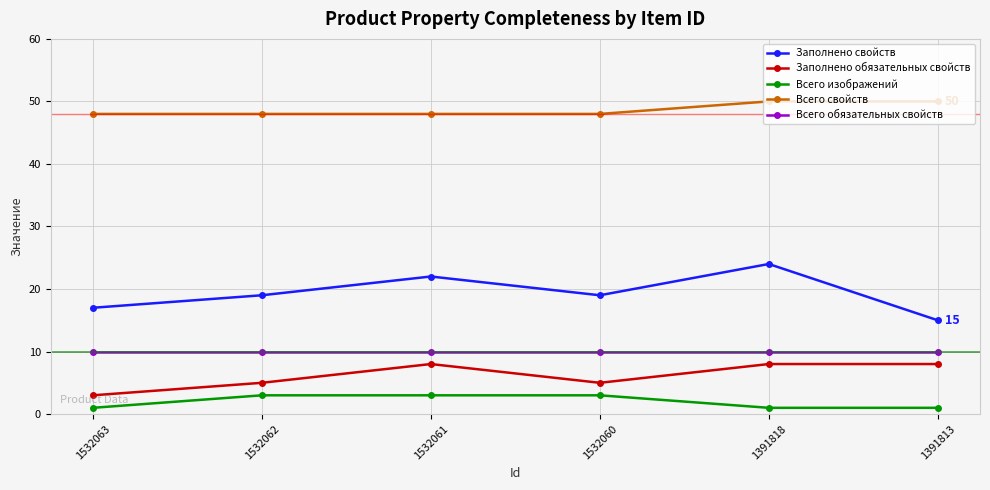

Reading left to right, extract all data points from this chart.

Заполнено свойств: 1532063=17	1532062=19	1532061=22	1532060=19	1391818=24	1391813=15
Заполнено обязательных свойств: 1532063=3	1532062=5	1532061=8	1532060=5	1391818=8	1391813=8
Всего изображений: 1532063=1	1532062=3	1532061=3	1532060=3	1391818=1	1391813=1
Всего свойств: 1532063=48	1532062=48	1532061=48	1532060=48	1391818=50	1391813=50
Всего обязательных свойств: 1532063=10	1532062=10	1532061=10	1532060=10	1391818=10	1391813=10